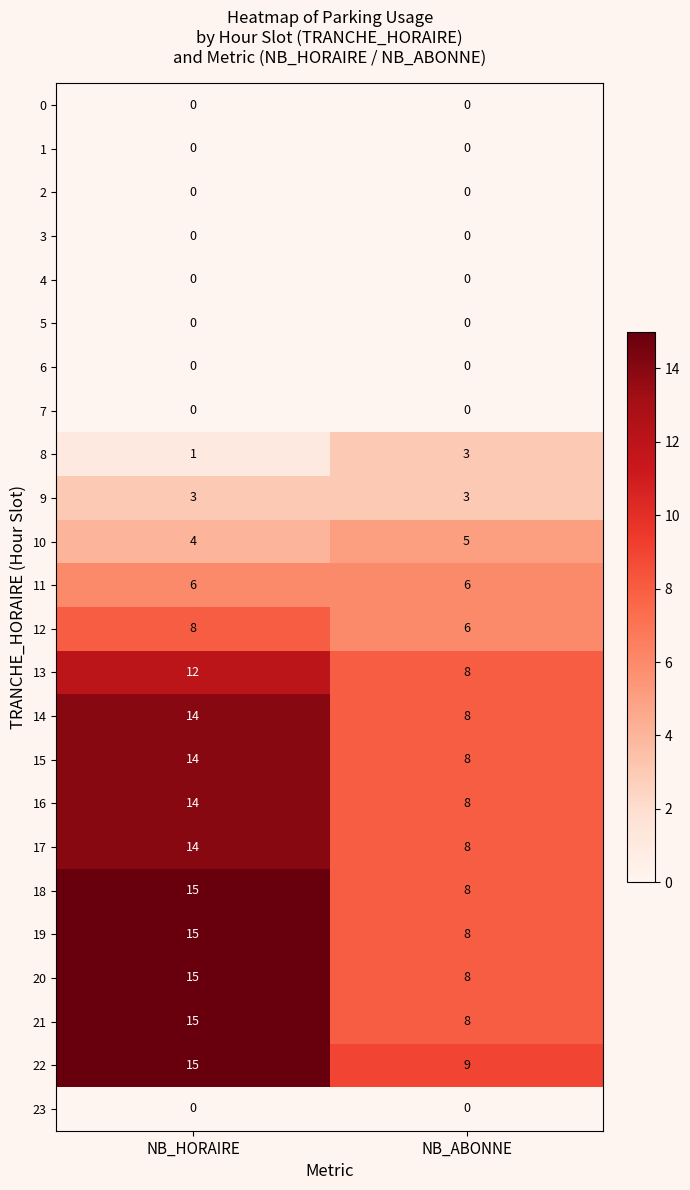

What is the sum of all 15 values?

22